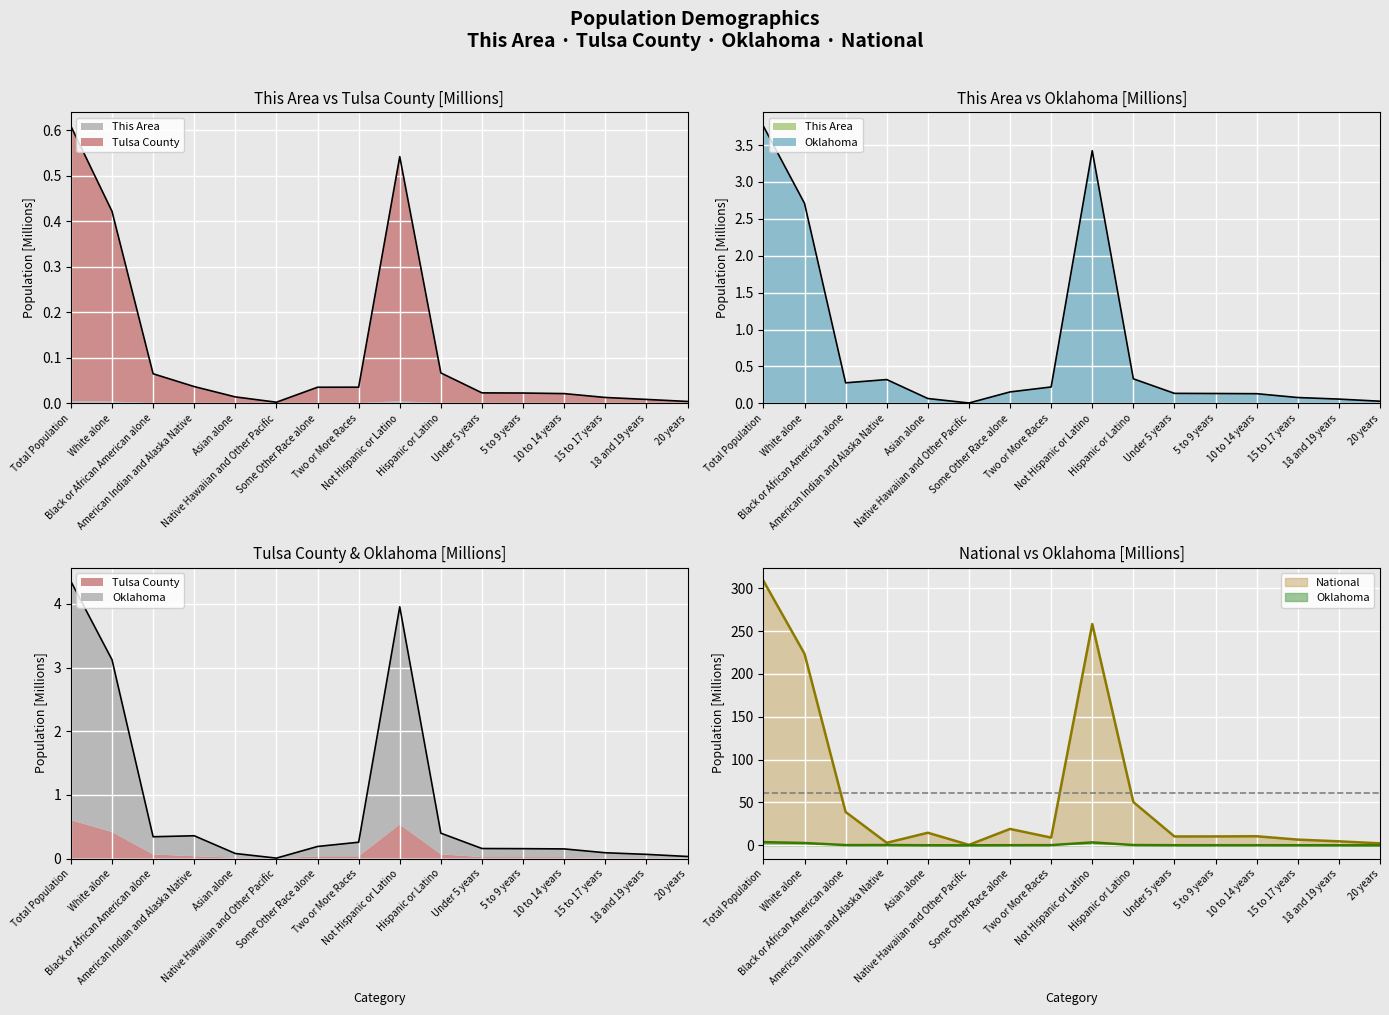

Which has a higher value, American Indian and Alaska Native or Some Other Race alone?

American Indian and Alaska Native